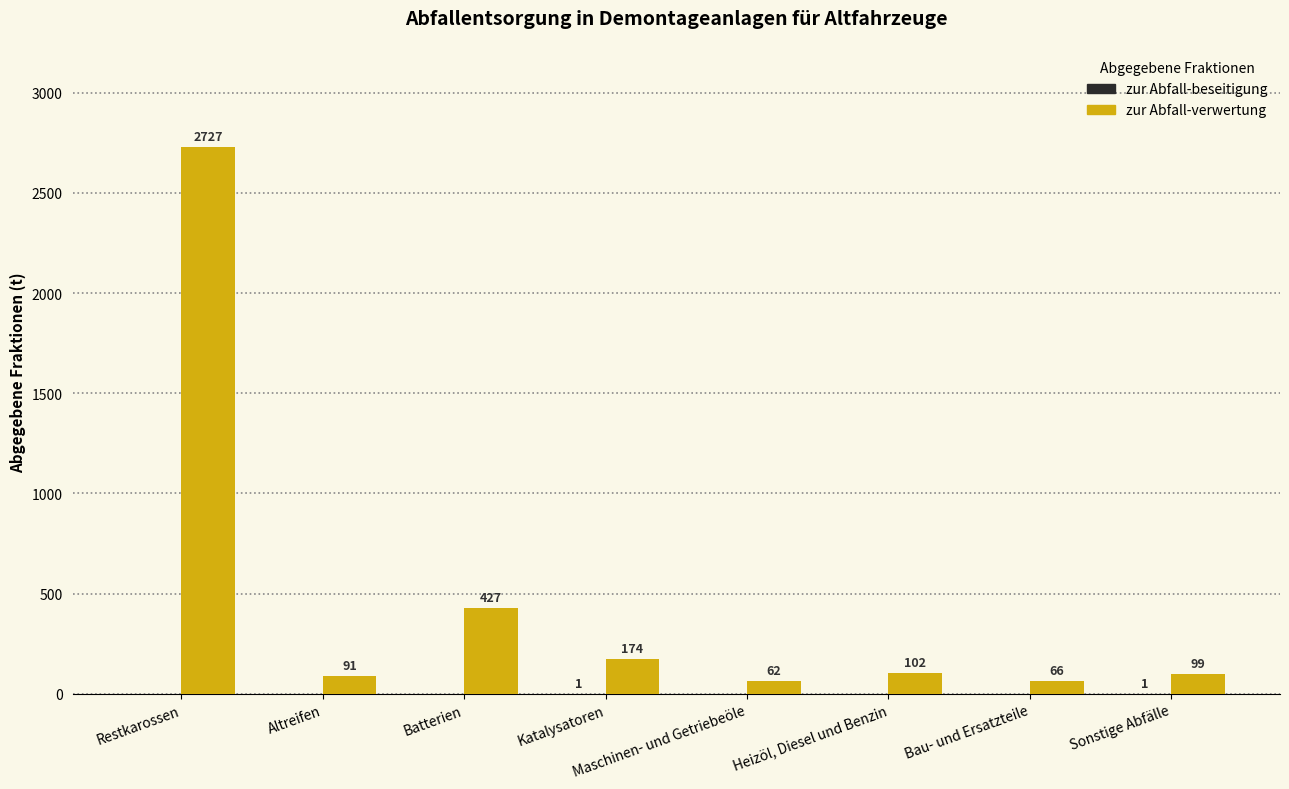

Where is zur Abfall-verwertung nearest to the value 1394?

Batterien